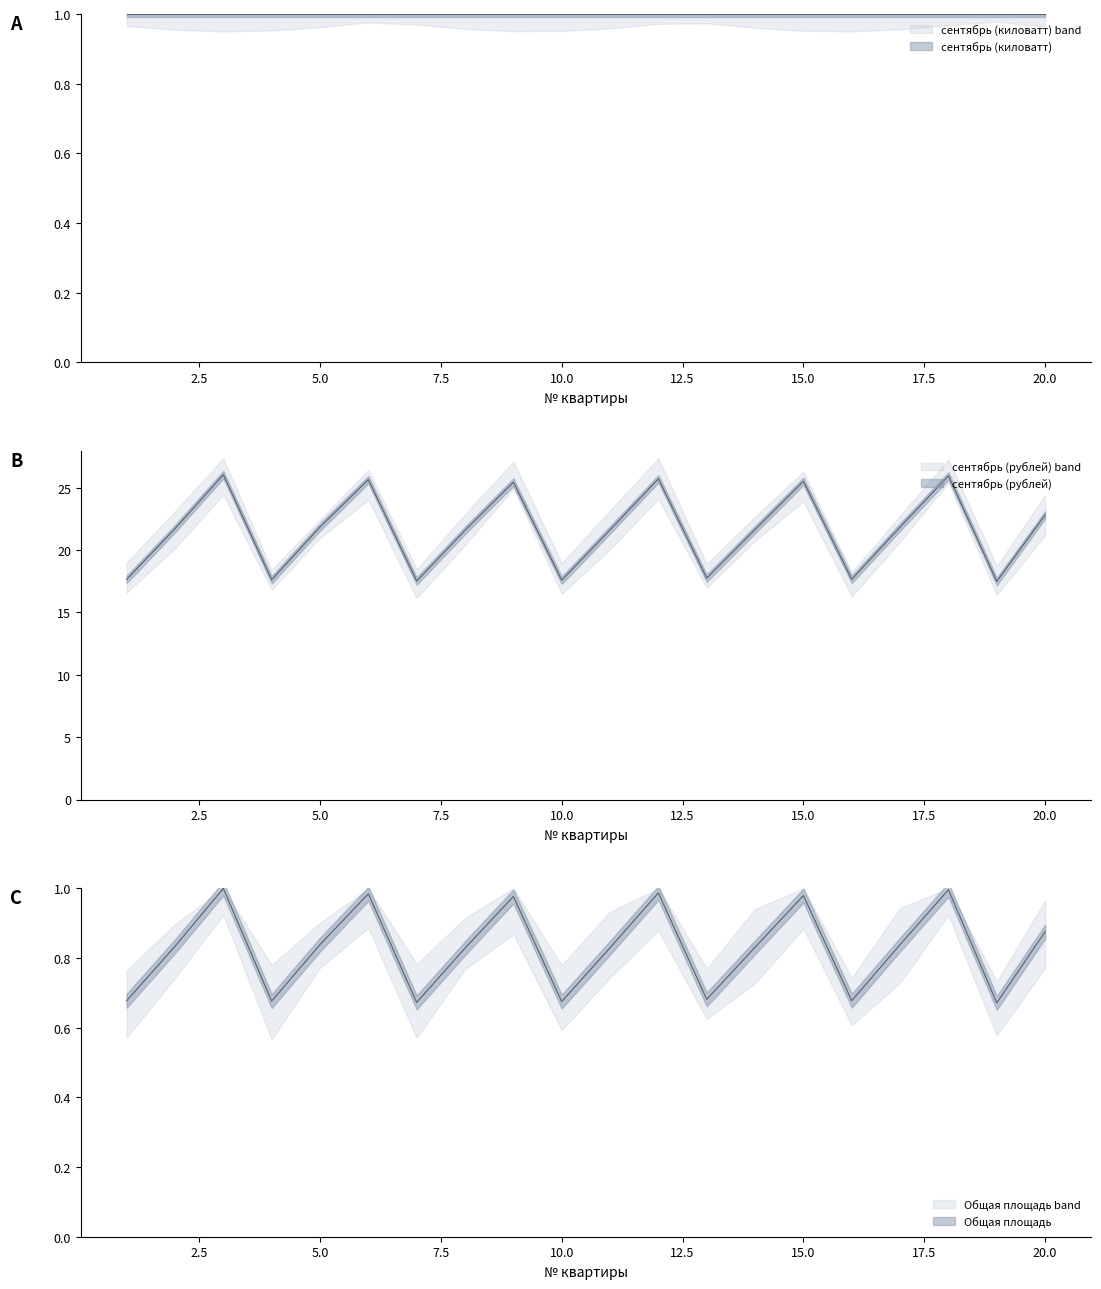

What is the highest value of the Общая площадь series?

1.0